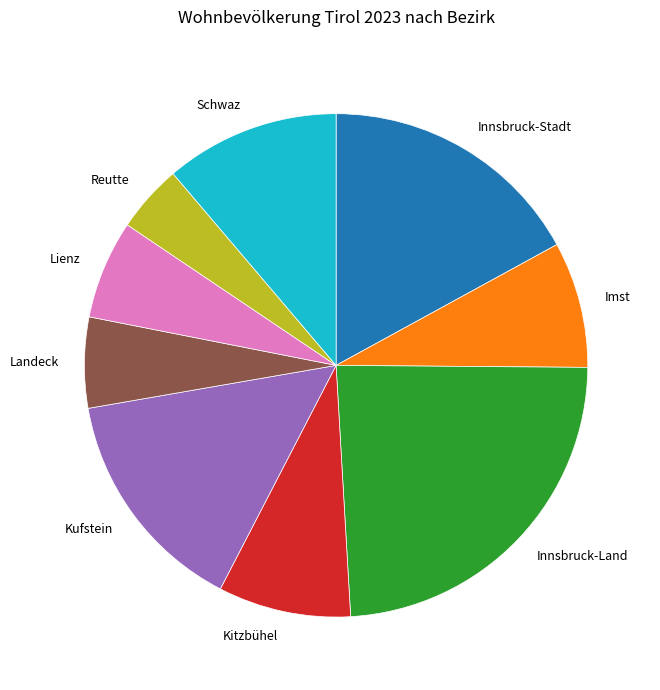

How many segments does this pie chart have?

9